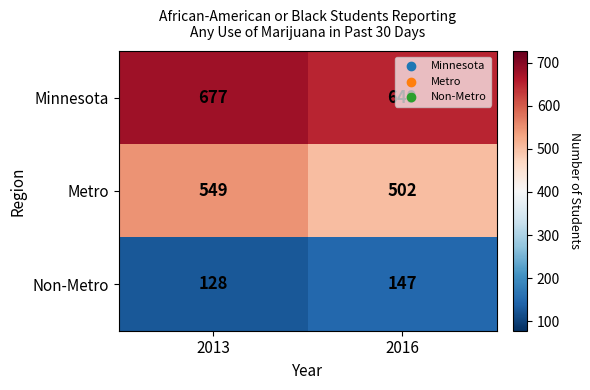

Rank the series by their maximum value, from highest to lowest.

Minnesota, Metro, Non-Metro